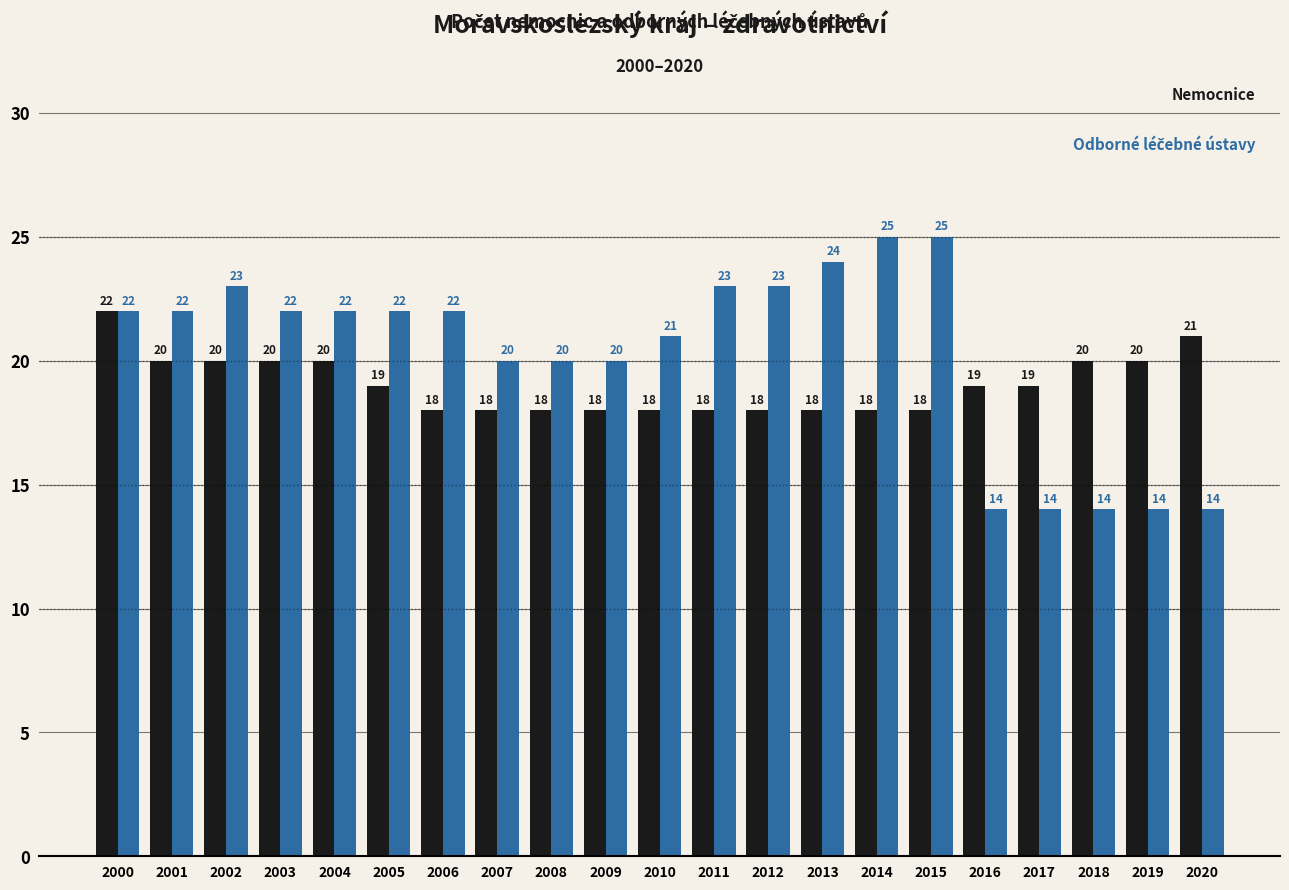

What is the spread (max minus min) of values at 2006?

4